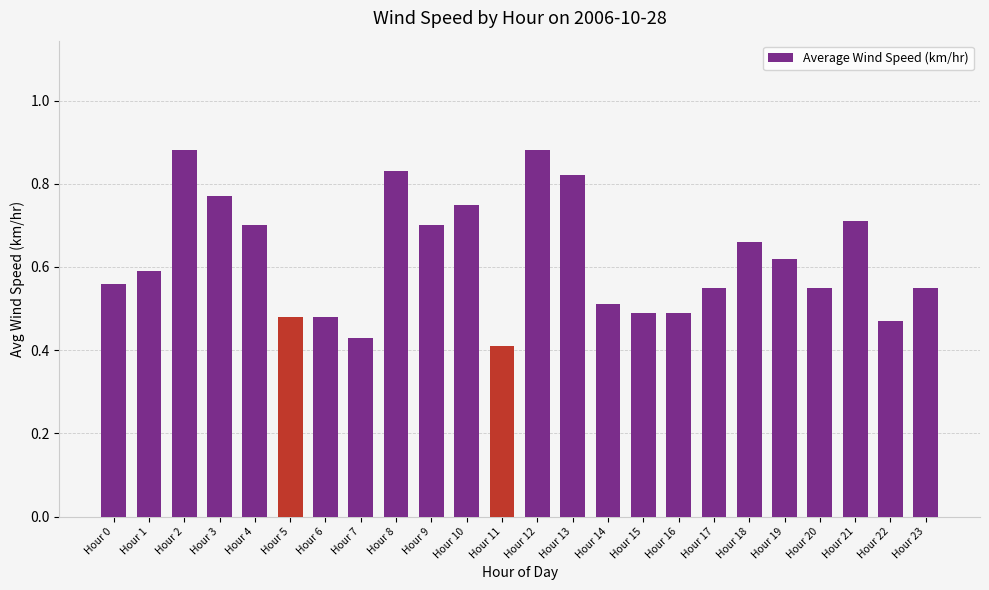

Which has a higher value, Hour 6 or Hour 14?

Hour 14